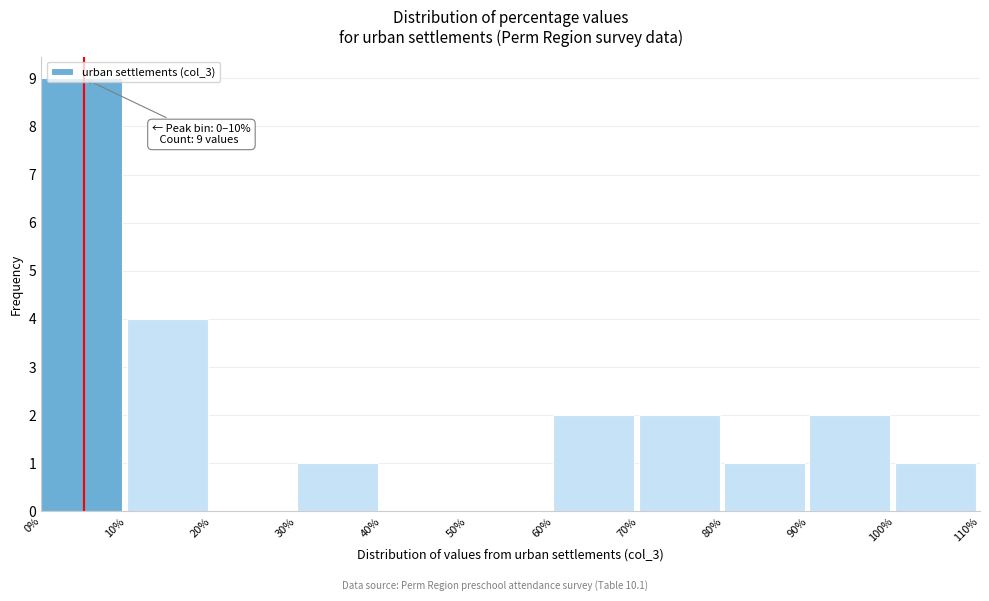

Which range on the x-axis has the tallest bar?

0% to 10%